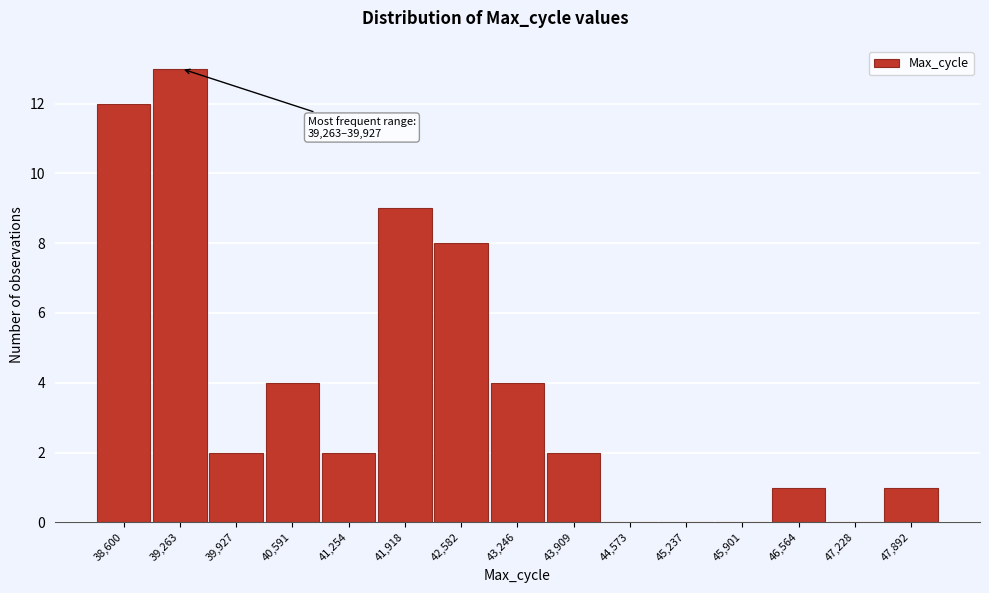

Reading right to left, extract all data points from this chart.

47,892=1	47,228=0	46,564=1	45,901=0	45,237=0	44,573=0	43,909=2	43,246=4	42,582=8	41,918=9	41,254=2	40,591=4	39,927=2	39,263=13	38,600=12